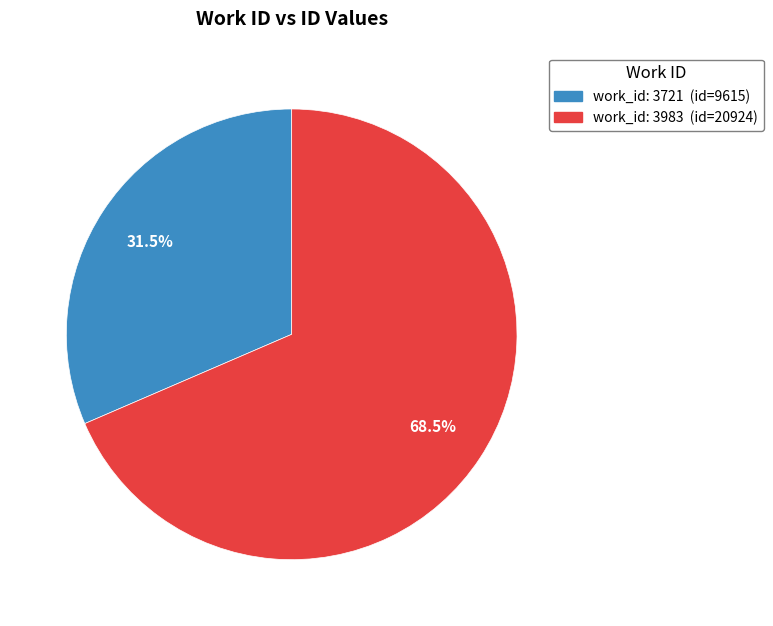

How many slices are in this pie chart?

2